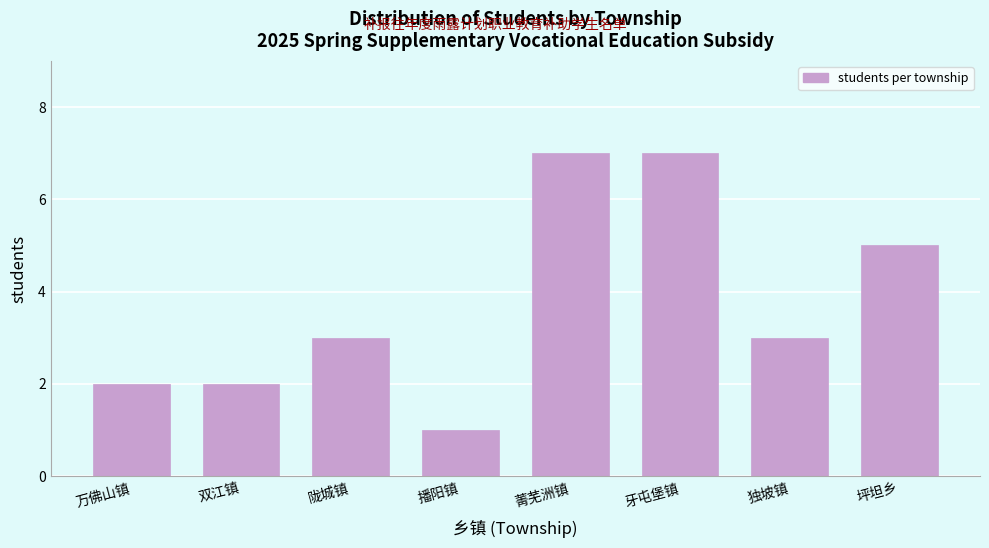

Reading right to left, transcribe all the data shown in this chart.

5	3	7	7	1	3	2	2